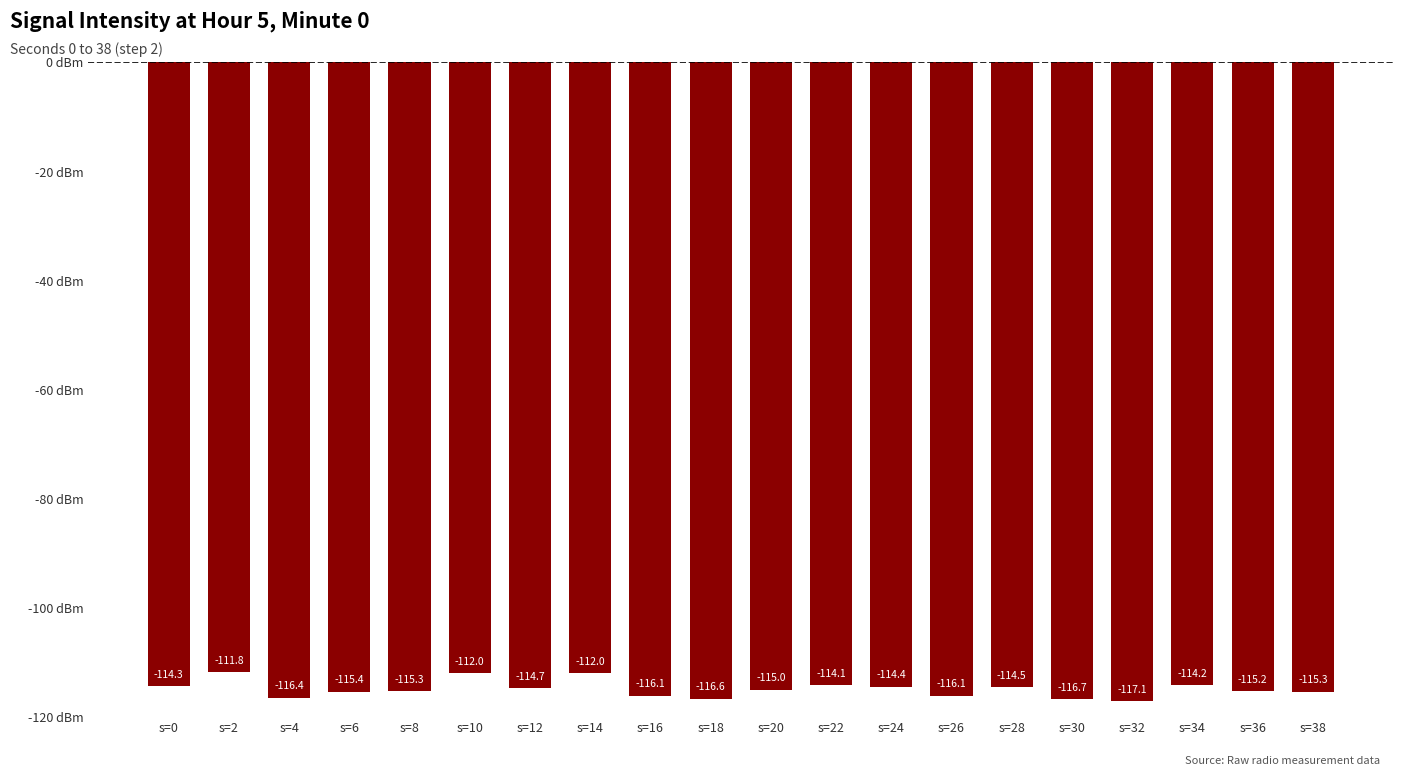

Reading left to right, what are all the values shown in this chart?

s=0=-114.3	s=2=-111.8	s=4=-116.4	s=6=-115.4	s=8=-115.3	s=10=-112.0	s=12=-114.7	s=14=-112.0	s=16=-116.1	s=18=-116.6	s=20=-115.0	s=22=-114.1	s=24=-114.4	s=26=-116.1	s=28=-114.5	s=30=-116.7	s=32=-117.1	s=34=-114.2	s=36=-115.2	s=38=-115.3